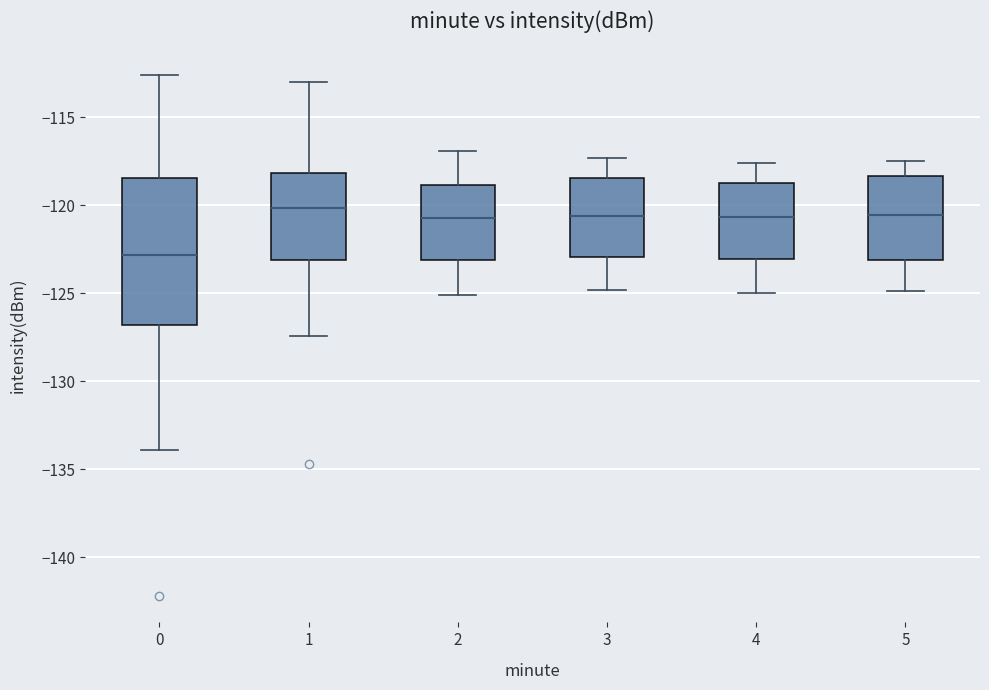

Reading left to right, read every box against the y-axis: the position of its median line, the range the box covers, and the ends of its whiskers. The values are not printed on the chart, so give them approximately, as read against the axis.

0: median -123.0, box -127.0 to -118.5, whiskers -134.0 to -112.5
1: median -120.0, box -123.0 to -118.0, whiskers -127.5 to -113.0
2: median -120.5, box -123.0 to -119.0, whiskers -125.0 to -117.0
3: median -120.5, box -123.0 to -118.5, whiskers -125.0 to -117.5
4: median -120.5, box -123.0 to -118.5, whiskers -125.0 to -117.5
5: median -120.5, box -123.0 to -118.5, whiskers -125.0 to -117.5